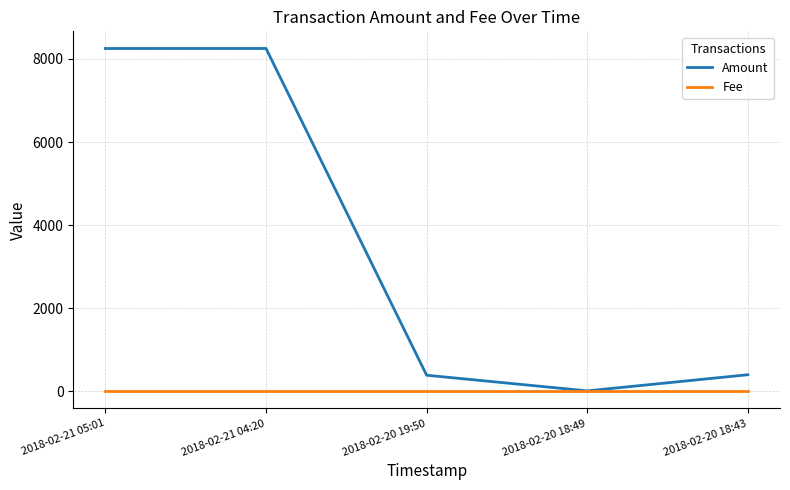

List the series in order of their overall mean, highest first.

Amount, Fee